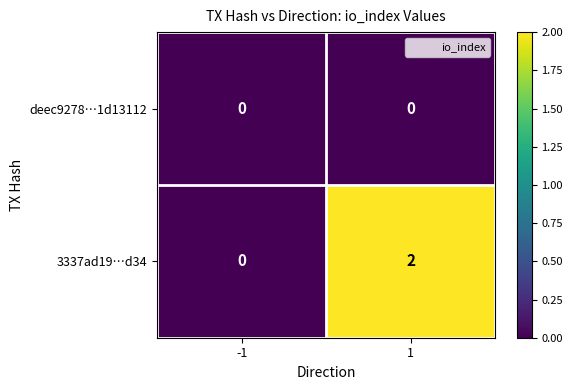

Rank the series by their average value, from highest to lowest.

3337ad19…d34, deec9278…1d13112